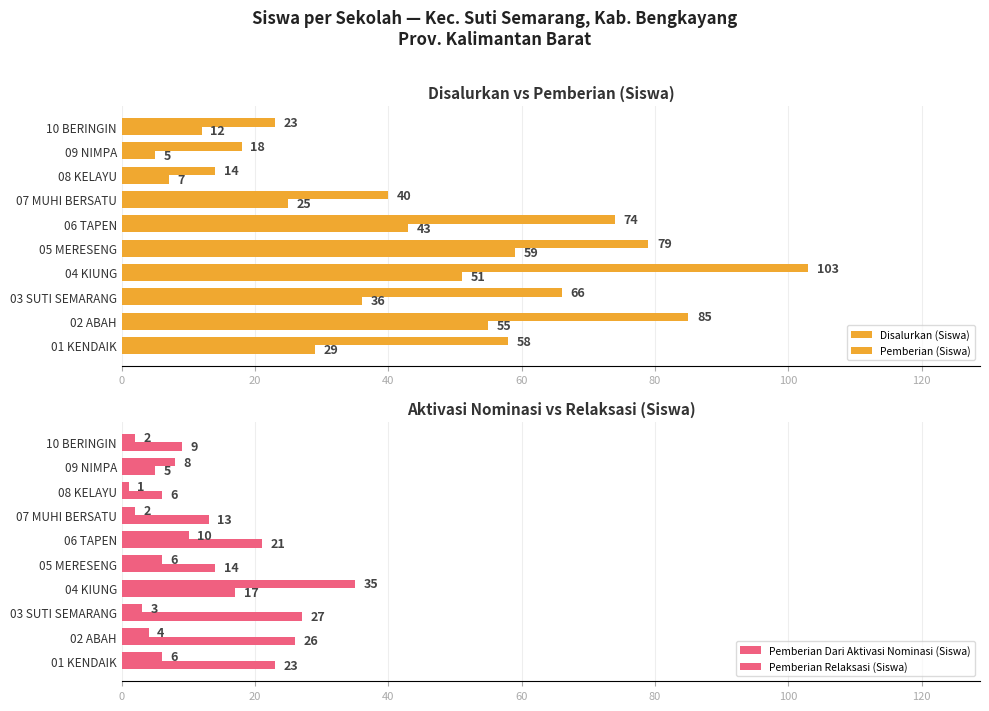

Which series has the widest spread of values?

Disalurkan (Siswa)